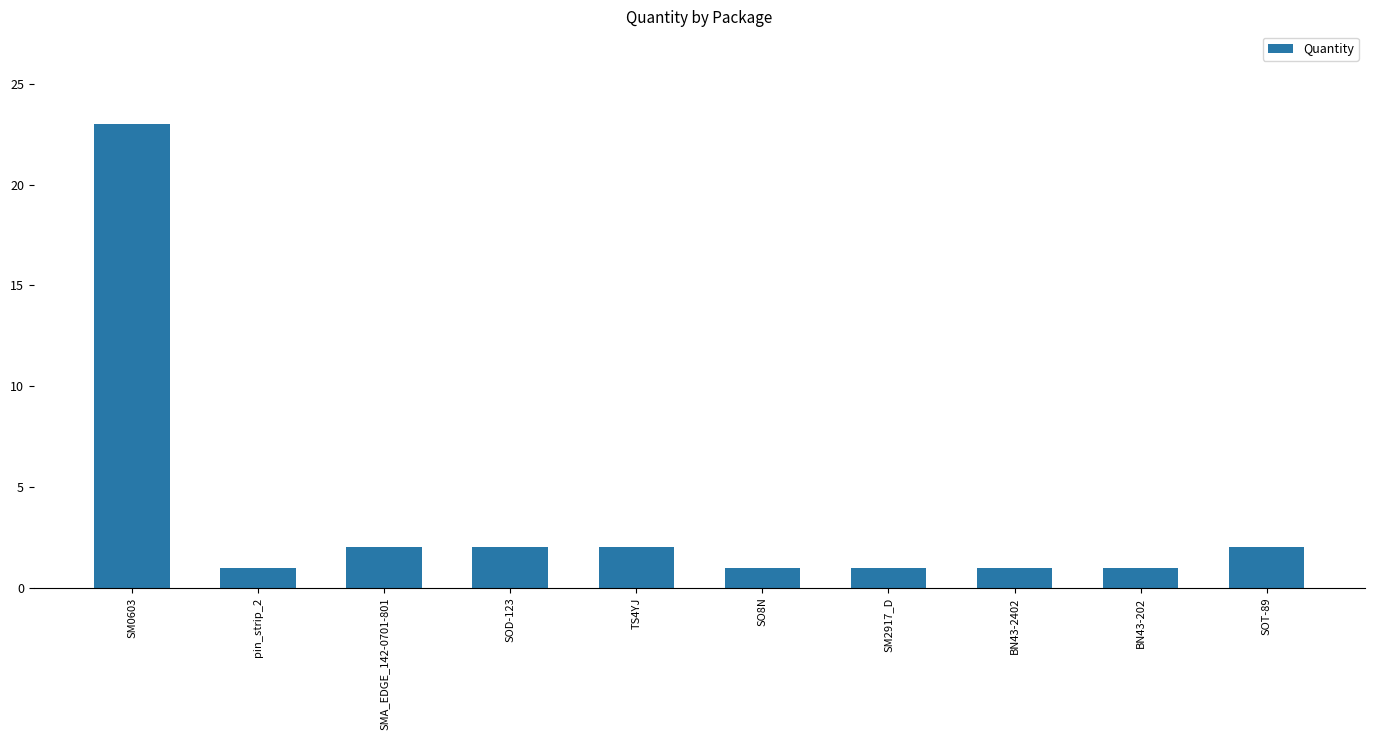

What is the sum of all values?

36